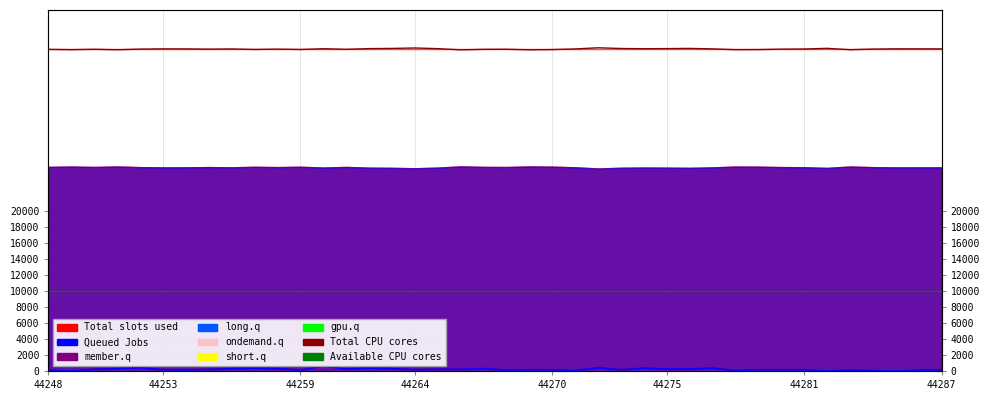

What is the label of the 34th point from the right?

44281